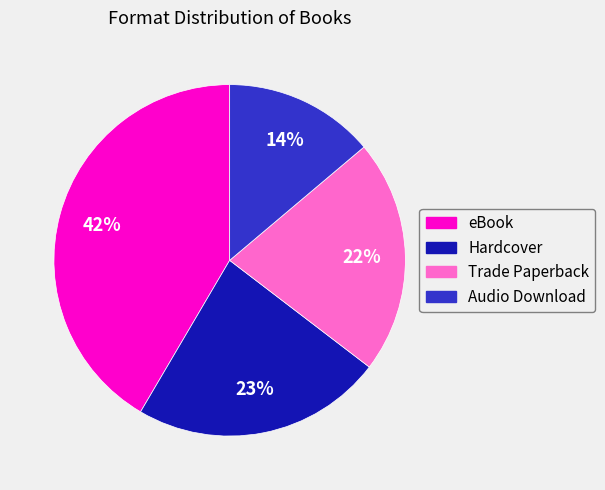

What percentage is the Trade Paperback slice, to the nearest percent?

22%